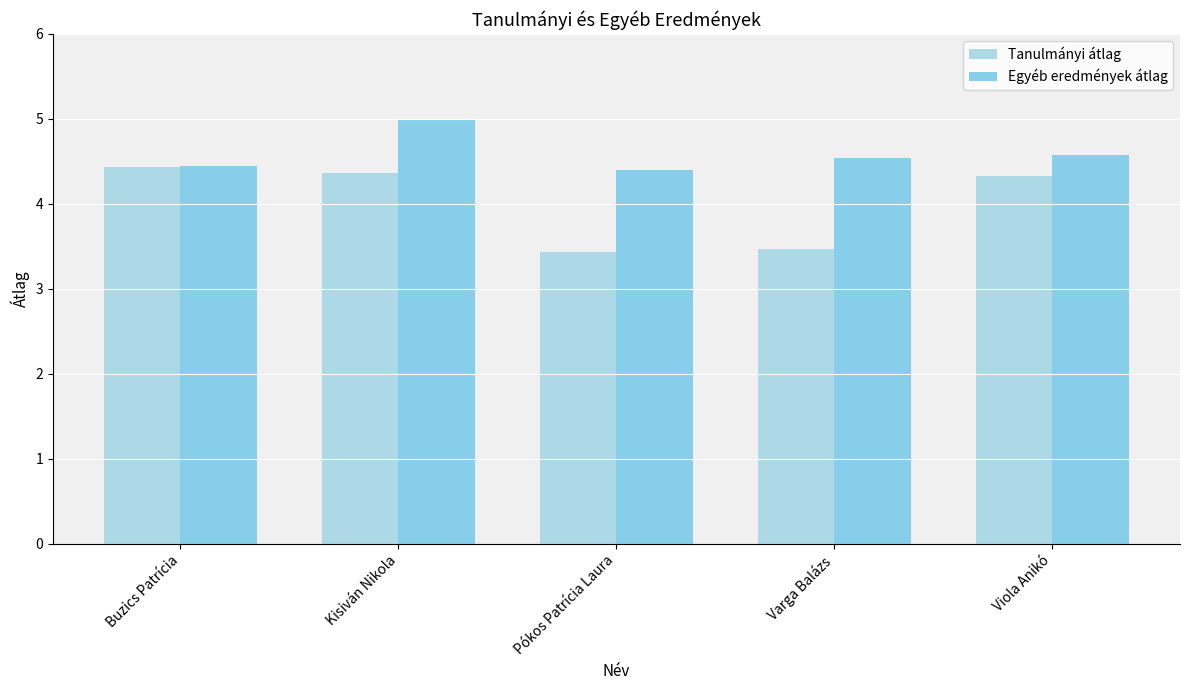

Where does the Tanulmányi átlag series first go above 4?

Buzics Patrícia